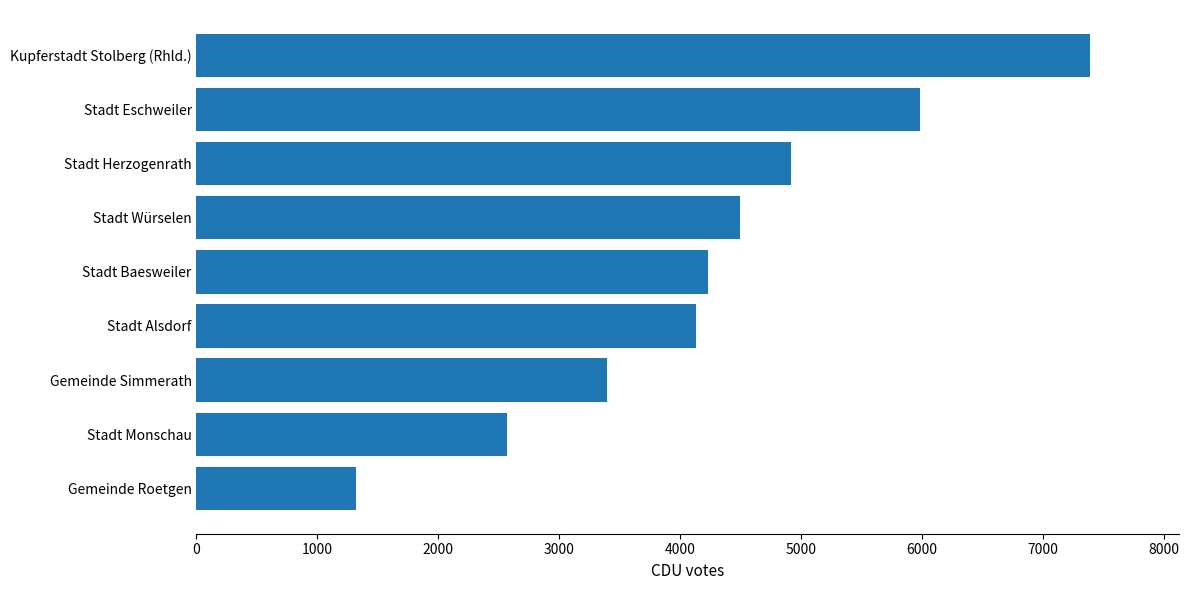

How many distinct data groups are displayed?

1